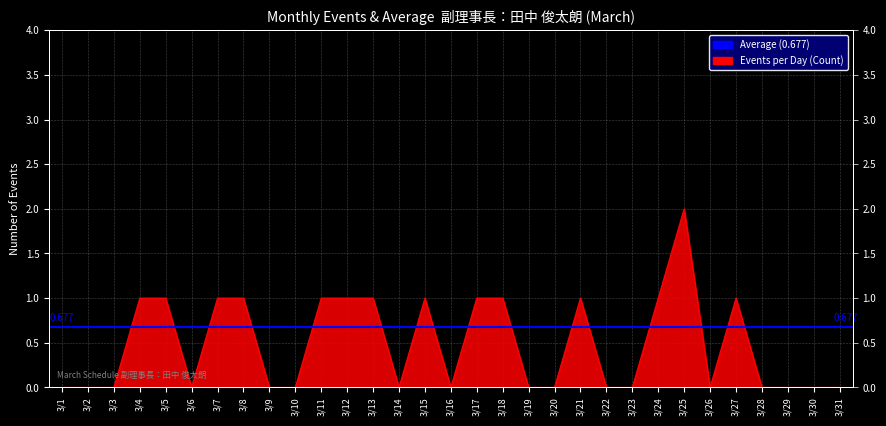

Rank the categories by value from highest to lowest.

3/25, 3/4, 3/5, 3/7, 3/8, 3/11, 3/12, 3/13, 3/15, 3/17, 3/18, 3/21, 3/24, 3/27, 3/1, 3/2, 3/3, 3/6, 3/9, 3/10, 3/14, 3/16, 3/19, 3/20, 3/22, 3/23, 3/26, 3/28, 3/29, 3/30, 3/31